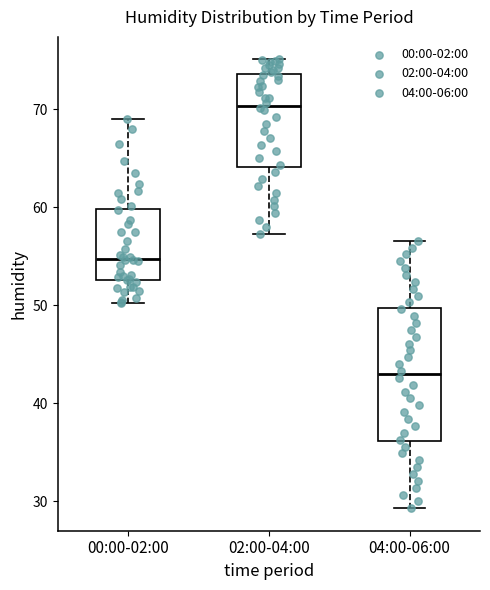

Where is the lower edge of the box for 04:00-06:00 on the y-axis? The values are not printed on the chart, so give them approximately, as read against the axis.

36